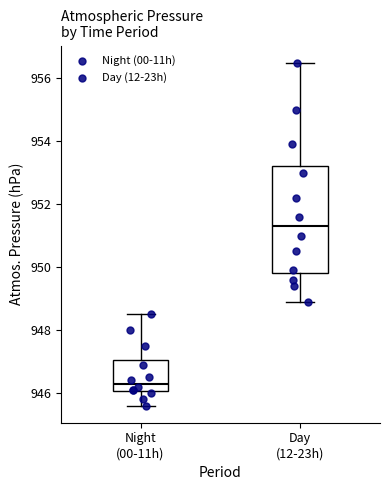

Where does the median line of the box for Night (00-11h) sit on the y-axis? The values are not printed on the chart, so give them approximately, as read against the axis.

946.4